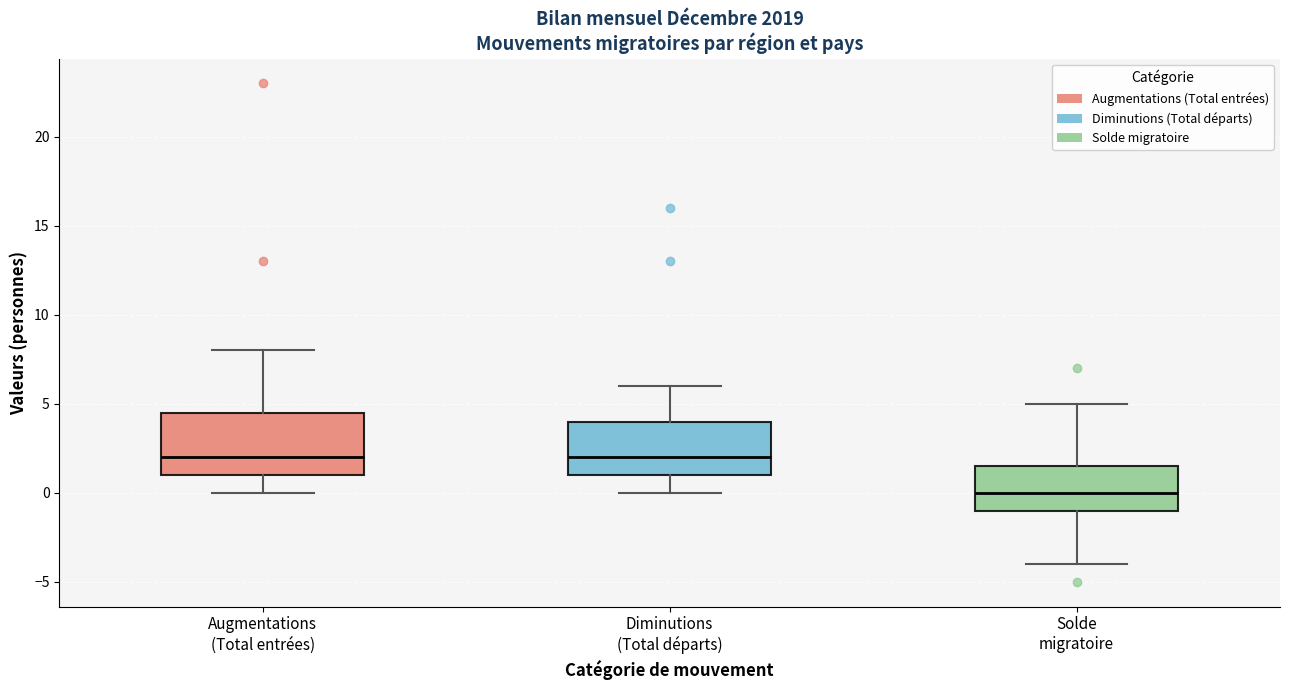

Reading left to right, transcribe this box plot: for each box, give where its median line is, the range the box spans, and where its two whiskers end, as read against the y-axis. The values are not printed on the chart, so give them approximately, as read against the axis.

Augmentations (Total entrées): median 2.0, box 1.0 to 4.5, whiskers 0.0 to 8.0
Diminutions (Total départs): median 2.0, box 1.0 to 4.0, whiskers 0.0 to 6.0
Solde migratoire: median 0.0, box -1.0 to 1.5, whiskers -4.0 to 5.0